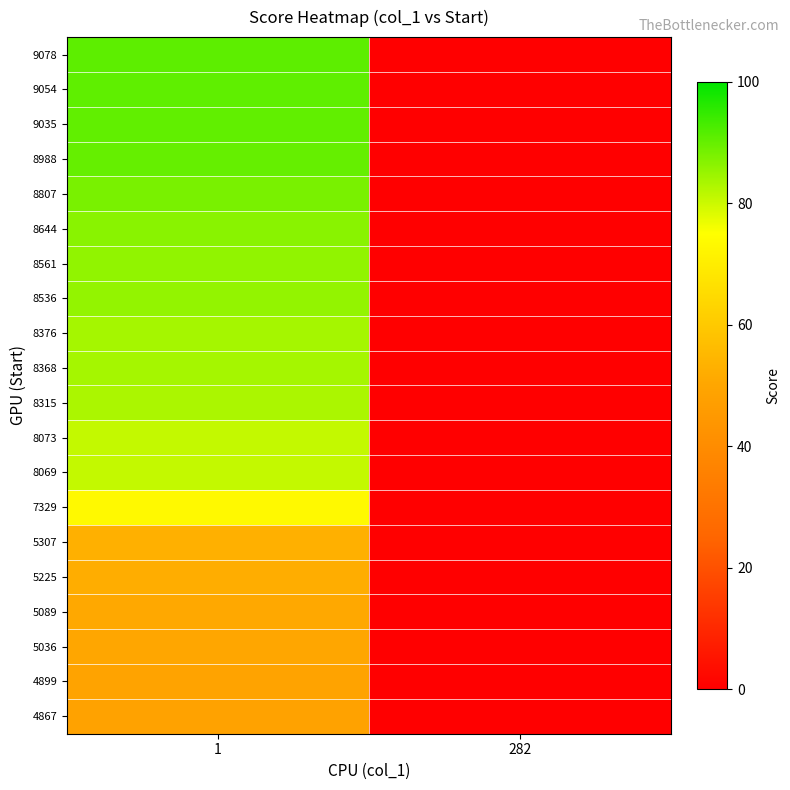

Rank the series by their maximum value, from highest to lowest.

9078, 9054, 9035, 8988, 8807, 8644, 8561, 8536, 8376, 8368, 8315, 8073, 8069, 7329, 5307, 5225, 5089, 5036, 4899, 4867